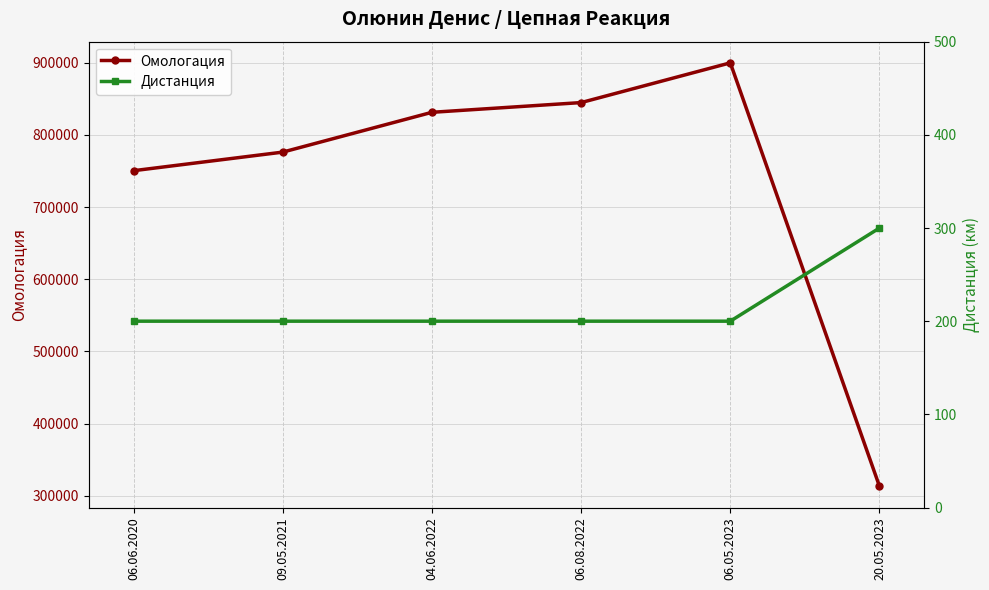

What is the value of the Омологация point at the 2nd from the left?

776147